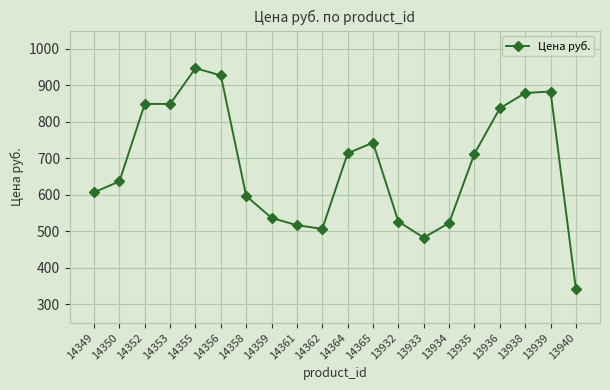

What position from the left is 13935?

16